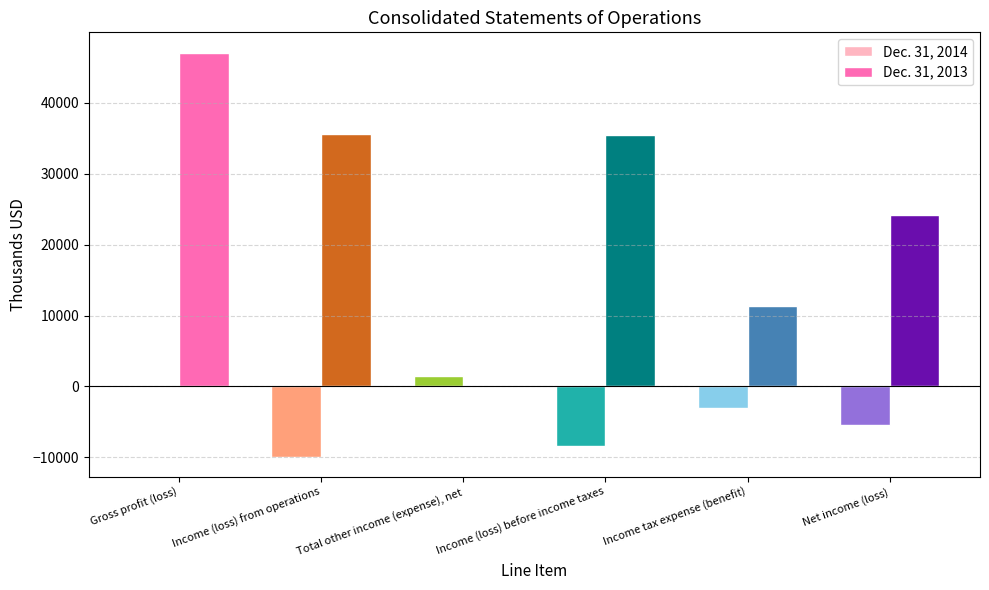

What is the sum of all Dec. 31, 2014 values?

-25347